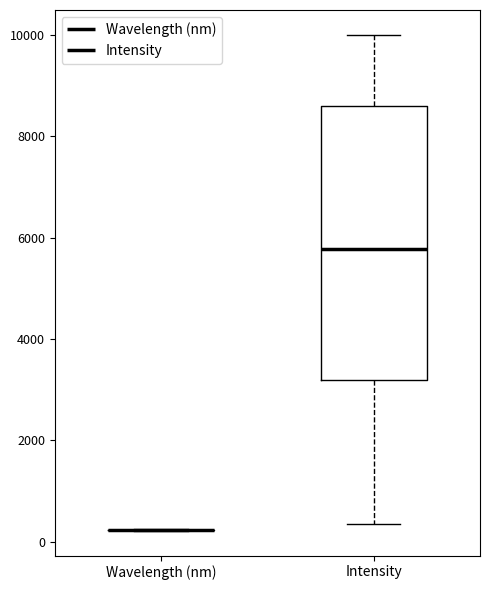

Reading left to right, read every box against the y-axis: the position of its median line, the range the box covers, and the ends of its whiskers. The values are not printed on the chart, so give them approximately, as read against the axis.

Wavelength (nm): box collapsed to a line at 200, whiskers 200 to 200
Intensity: median 5800, box 3200 to 8600, whiskers 400 to 10000